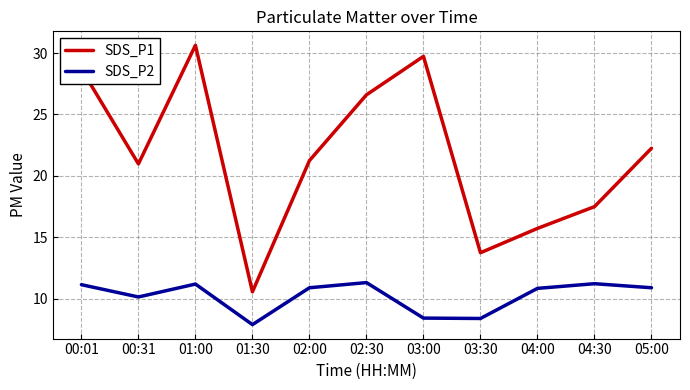

What is the maximum value shown in the chart?

30.6